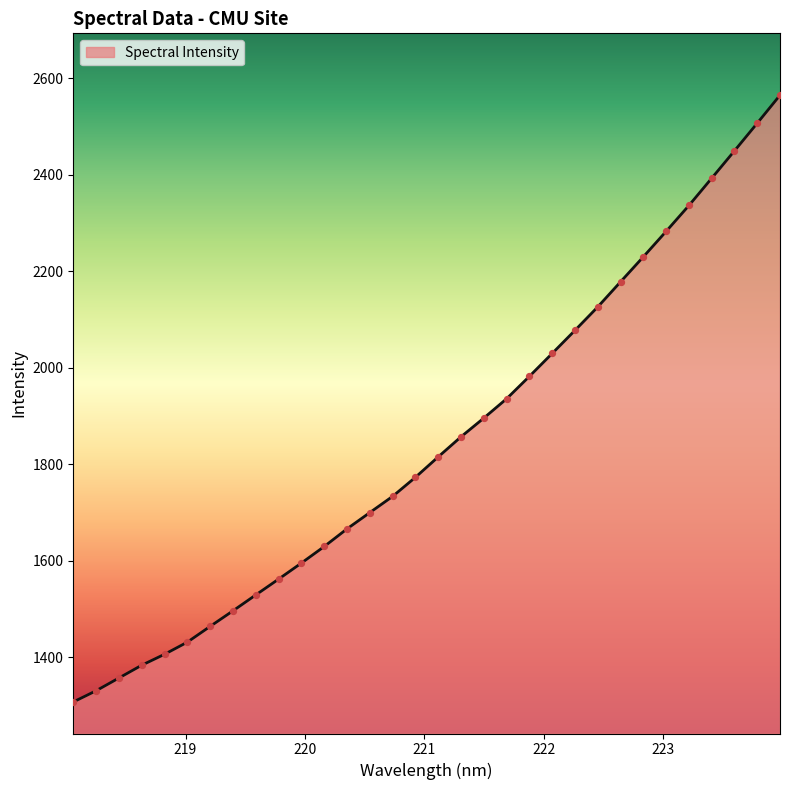

What is the greatest value displayed?

2564.6